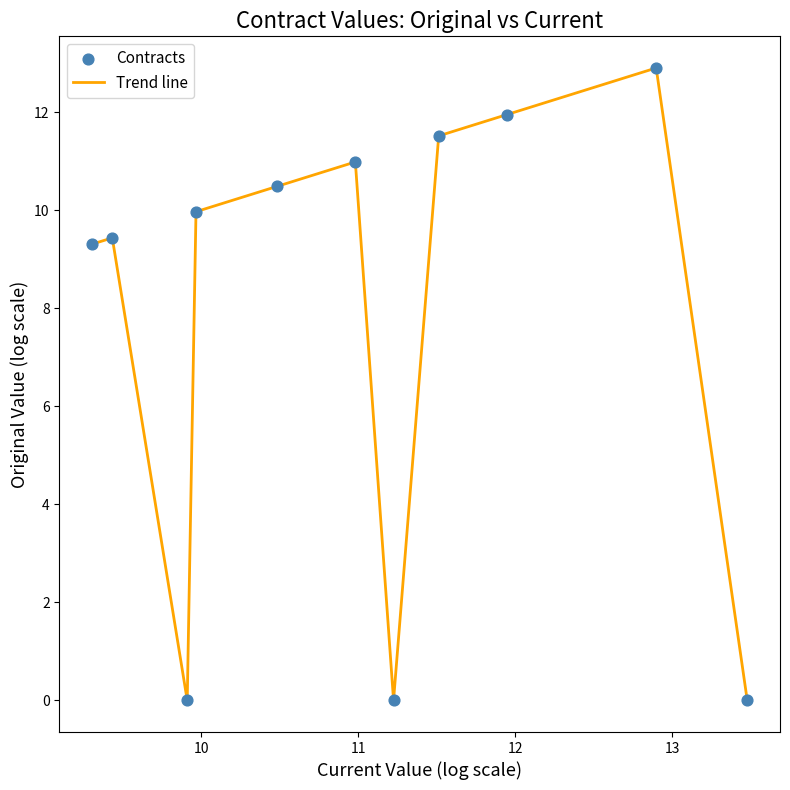

What is the maximum value shown in the chart?

12.9